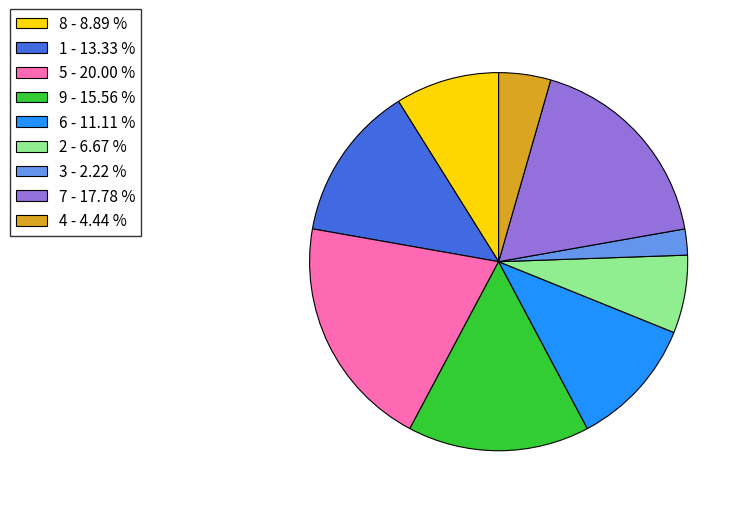

Count the number of slices in the pie.

9